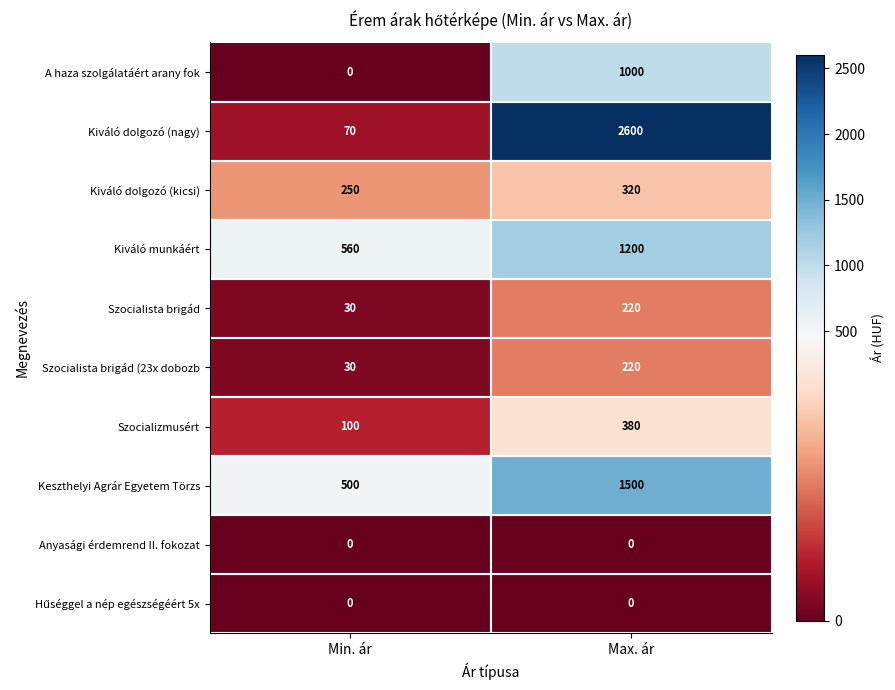

The A haza szolgálatáért arany fok series shows 529 at Min. ár. True or false?

False